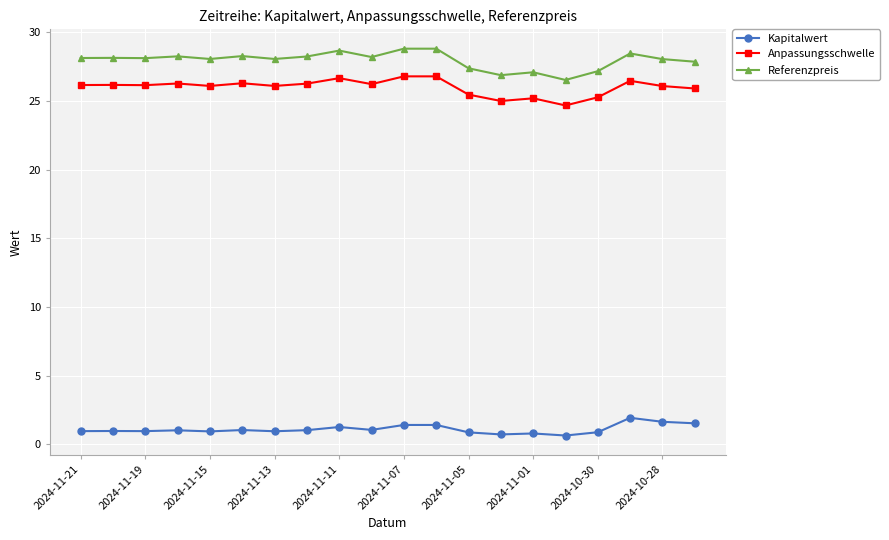

What is the value of the Referenzpreis point at the 9th from the left?

28.7